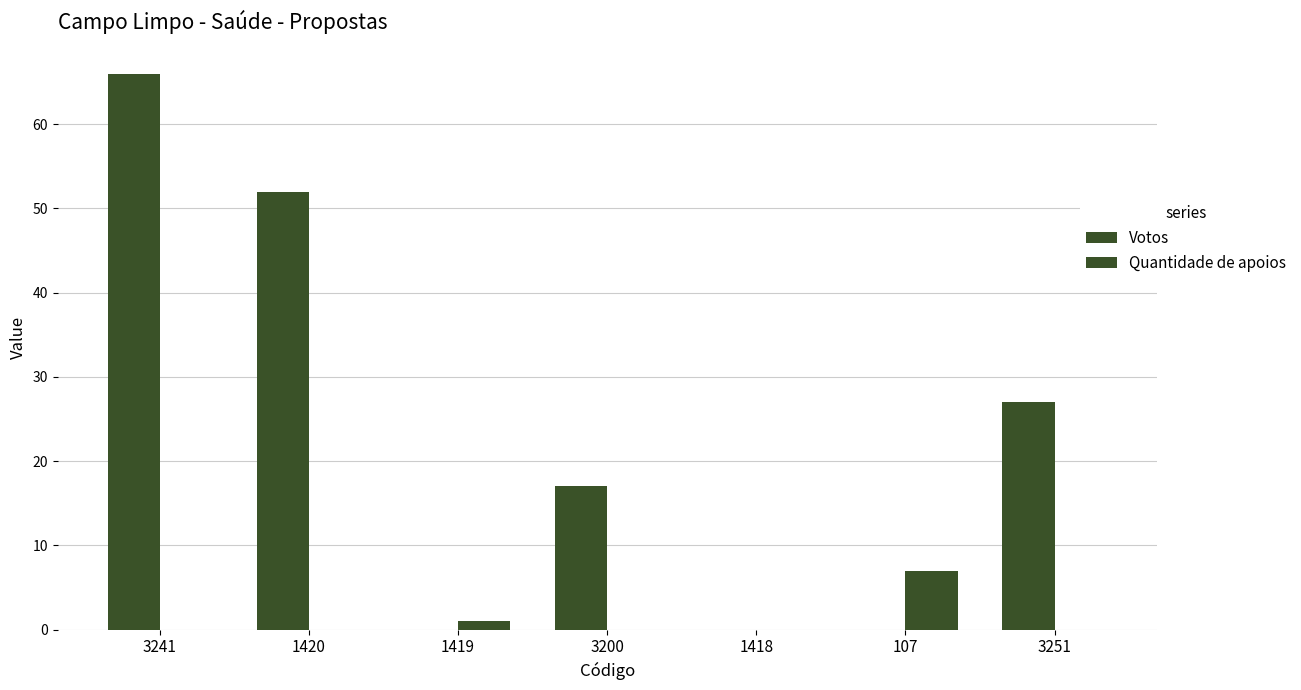

Reading right to left, transcribe all the data shown in this chart.

Votos: 27	0	0	17	0	52	66
Quantidade de apoios: 0	7	0	0	1	0	0